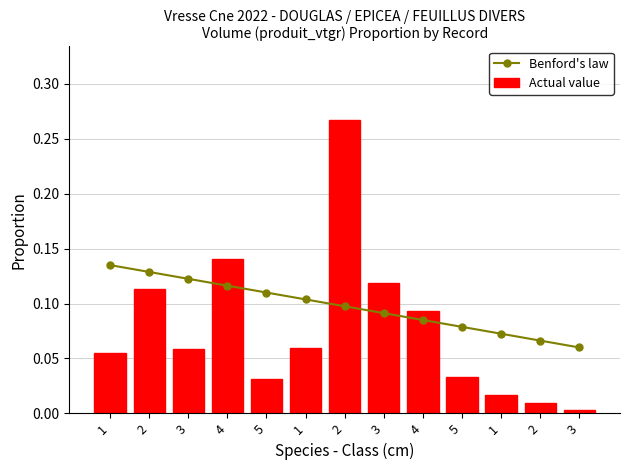

Reading left to right, what are all the values shown in this chart?

Benford's law: 1=0.1	2=0.1	3=0.1	4=0.1	5=0.1	1=0.1	2=0.1	3=0.1	4=0.1	5=0.1	1=0.1	2=0.1	3=0.1
Actual value: 1=0.1	2=0.1	3=0.1	4=0.1	5=0.0	1=0.1	2=0.3	3=0.1	4=0.1	5=0.0	1=0.0	2=0.0	3=0.0